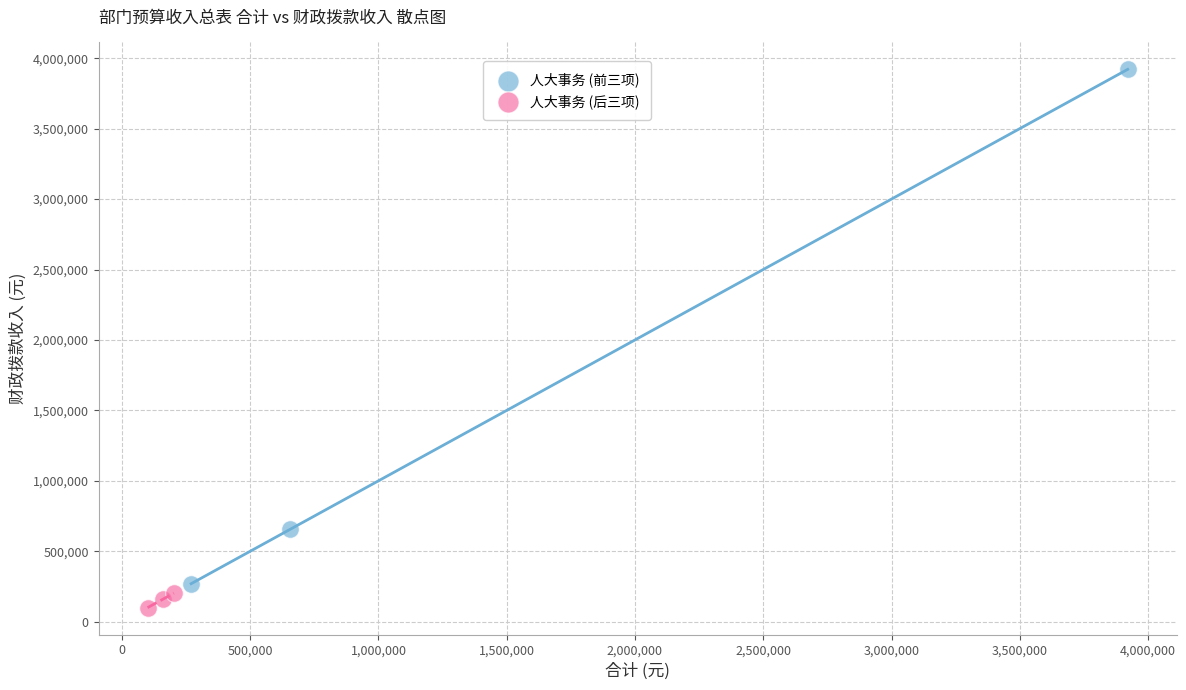

What are all the series names shown in the legend?

人大事务 (前三项), 人大事务 (后三项)